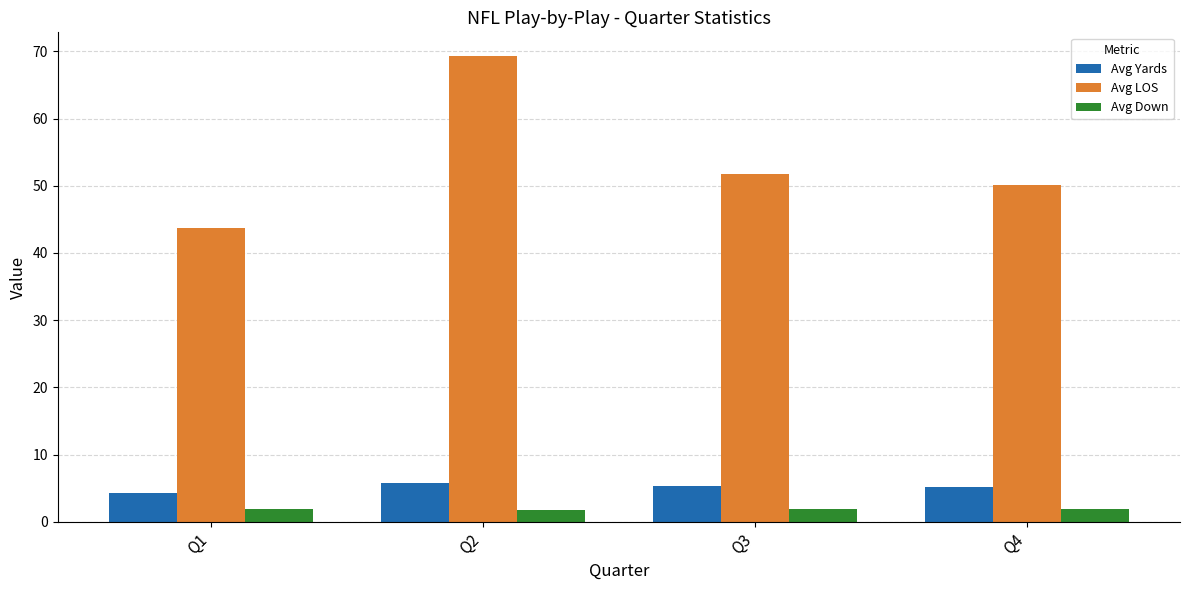

Where does the Avg LOS series first go above 51?

Q2